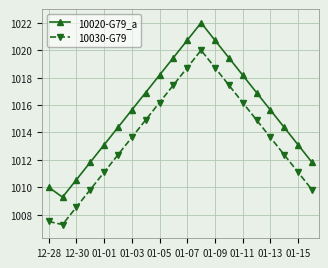

Rank the series by their maximum value, from highest to lowest.

10020-G79_a, 10030-G79